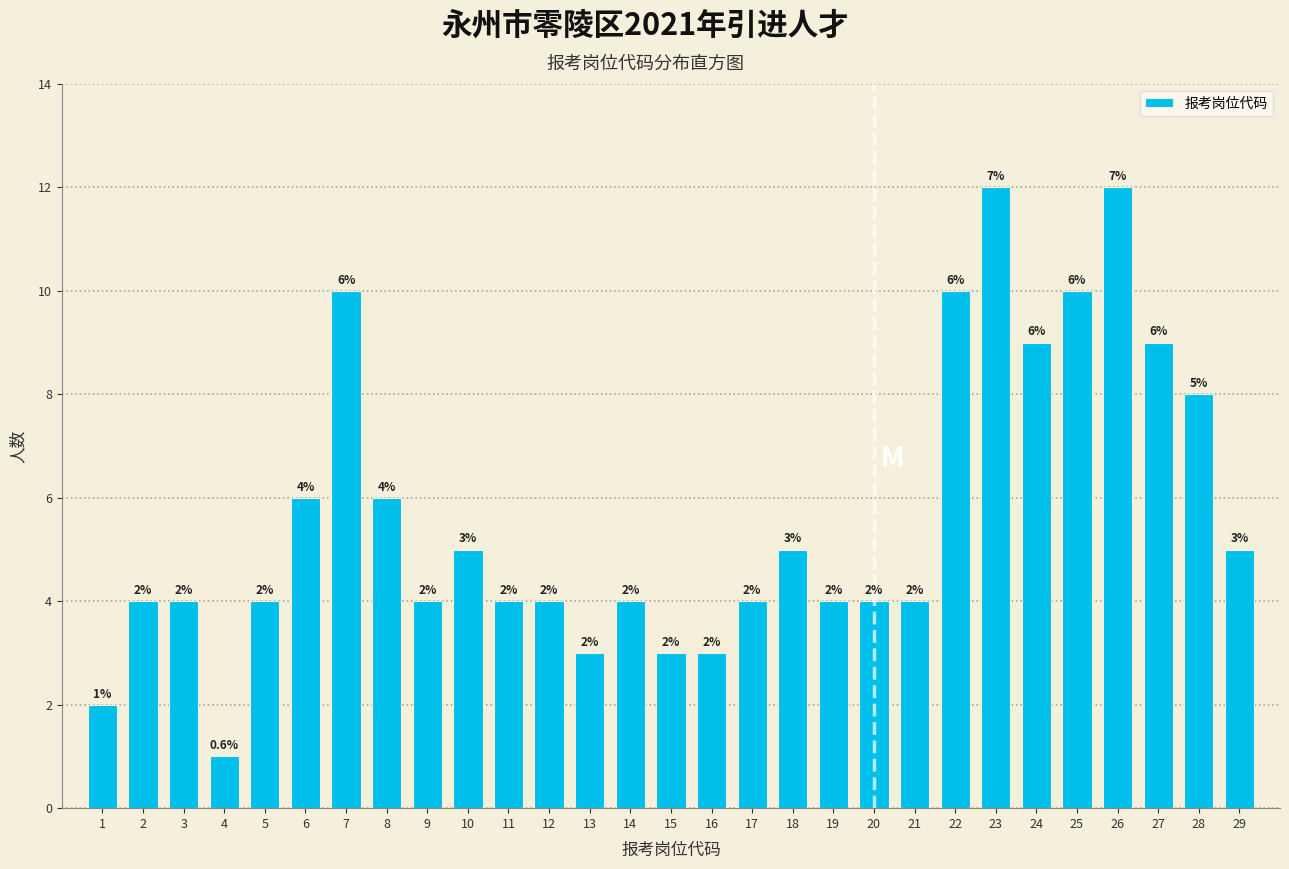

Reading left to right, extract all data points from this chart.

2	4	4	1	4	6	10	6	4	5	4	4	3	4	3	3	4	5	4	4	4	10	12	9	10	12	9	8	5